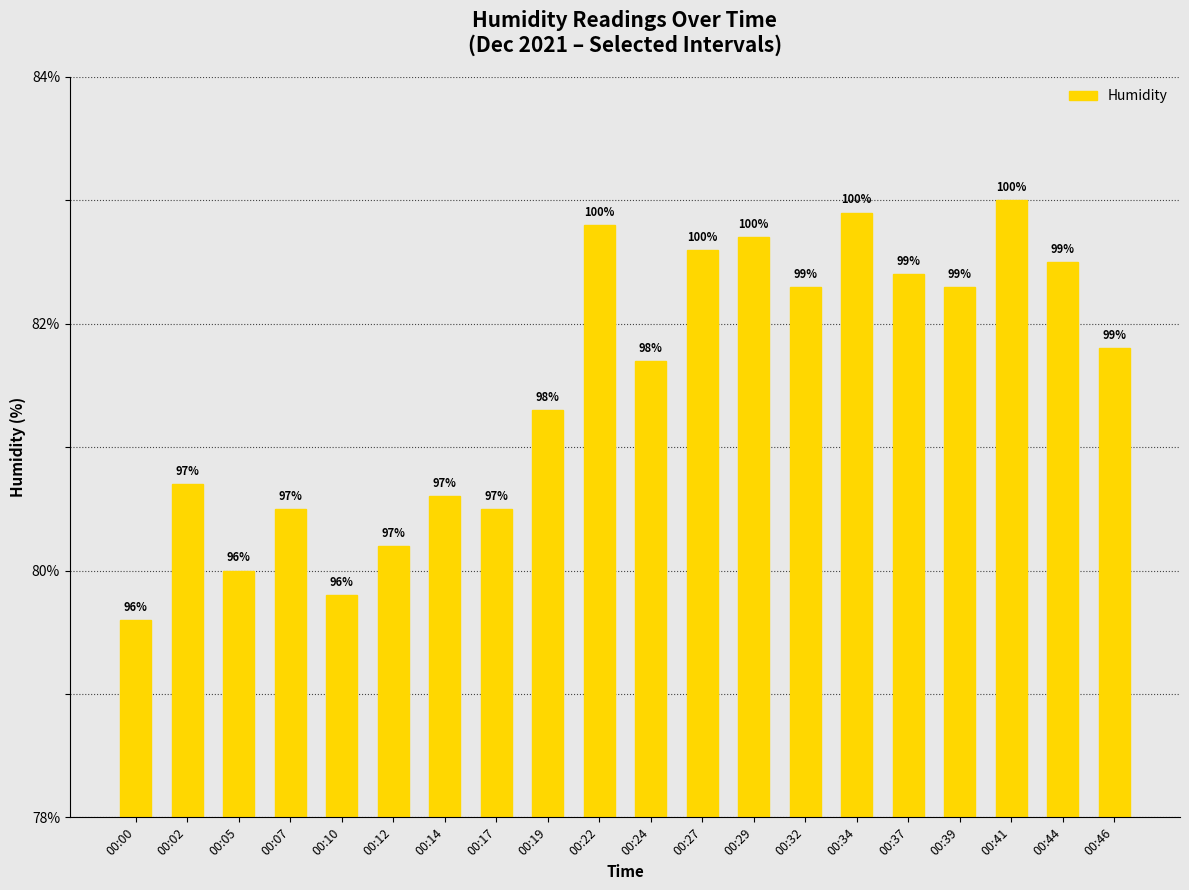

Are the bars horizontal?

No